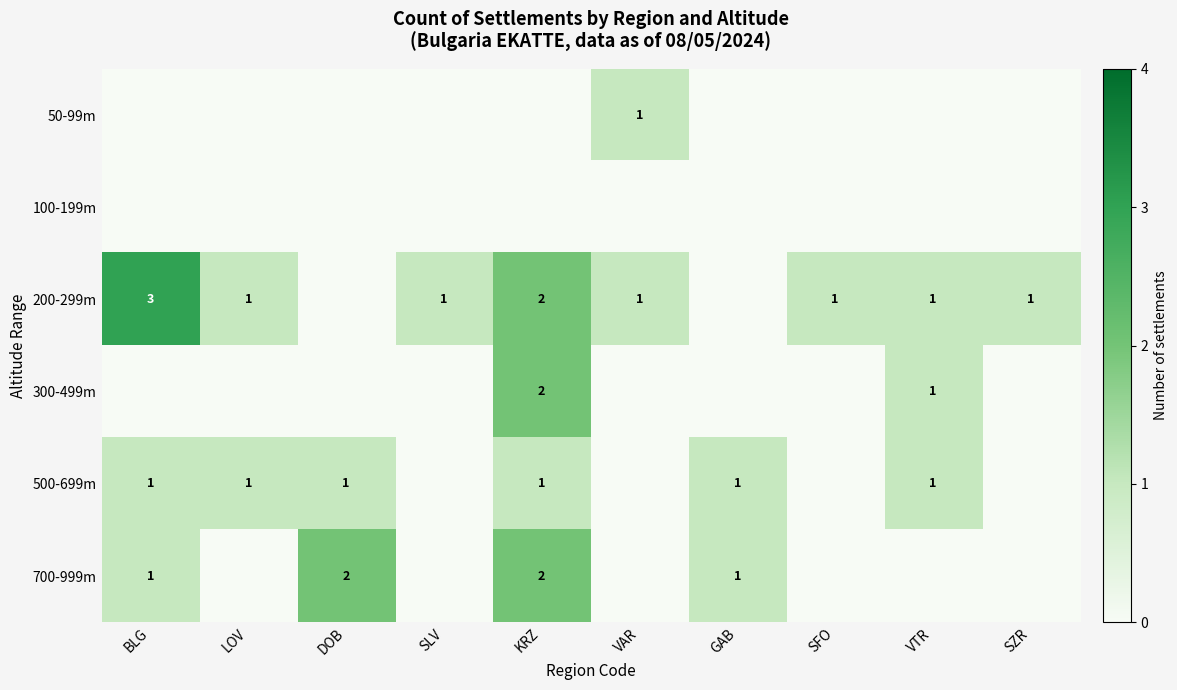

At how many categories does at least one series exceed 2?

1